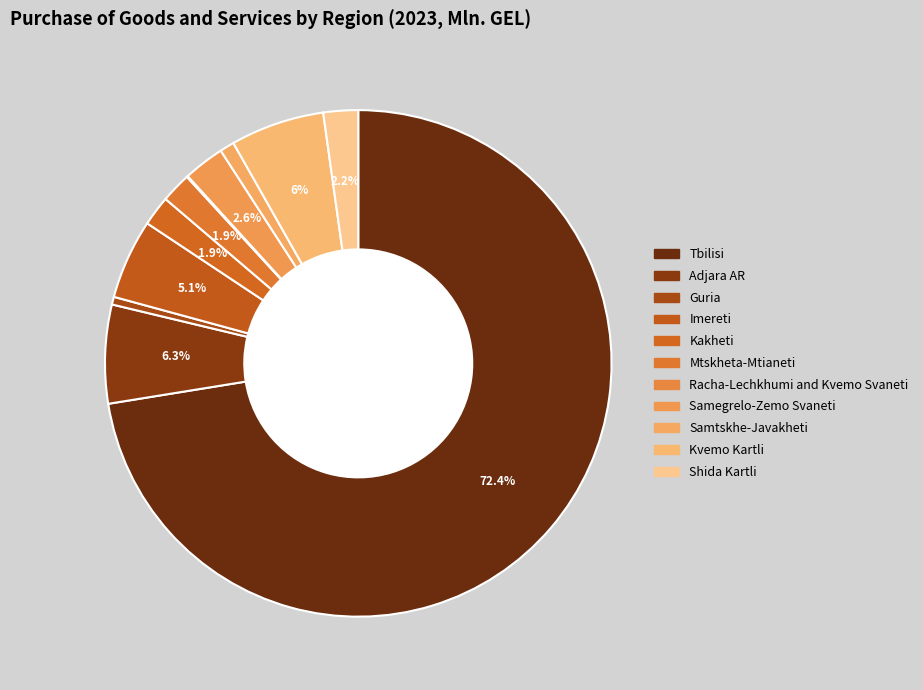

To the nearest percent, what is the average slice percentage?

9%